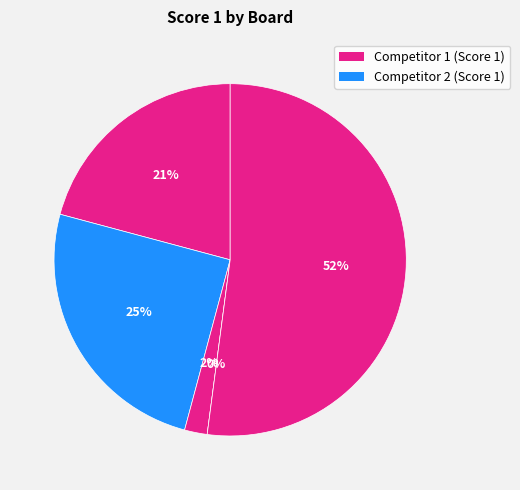

What is the change in value from Board 2 (Weerasinghe) to Board 4 (Tfugmefa)?

-12